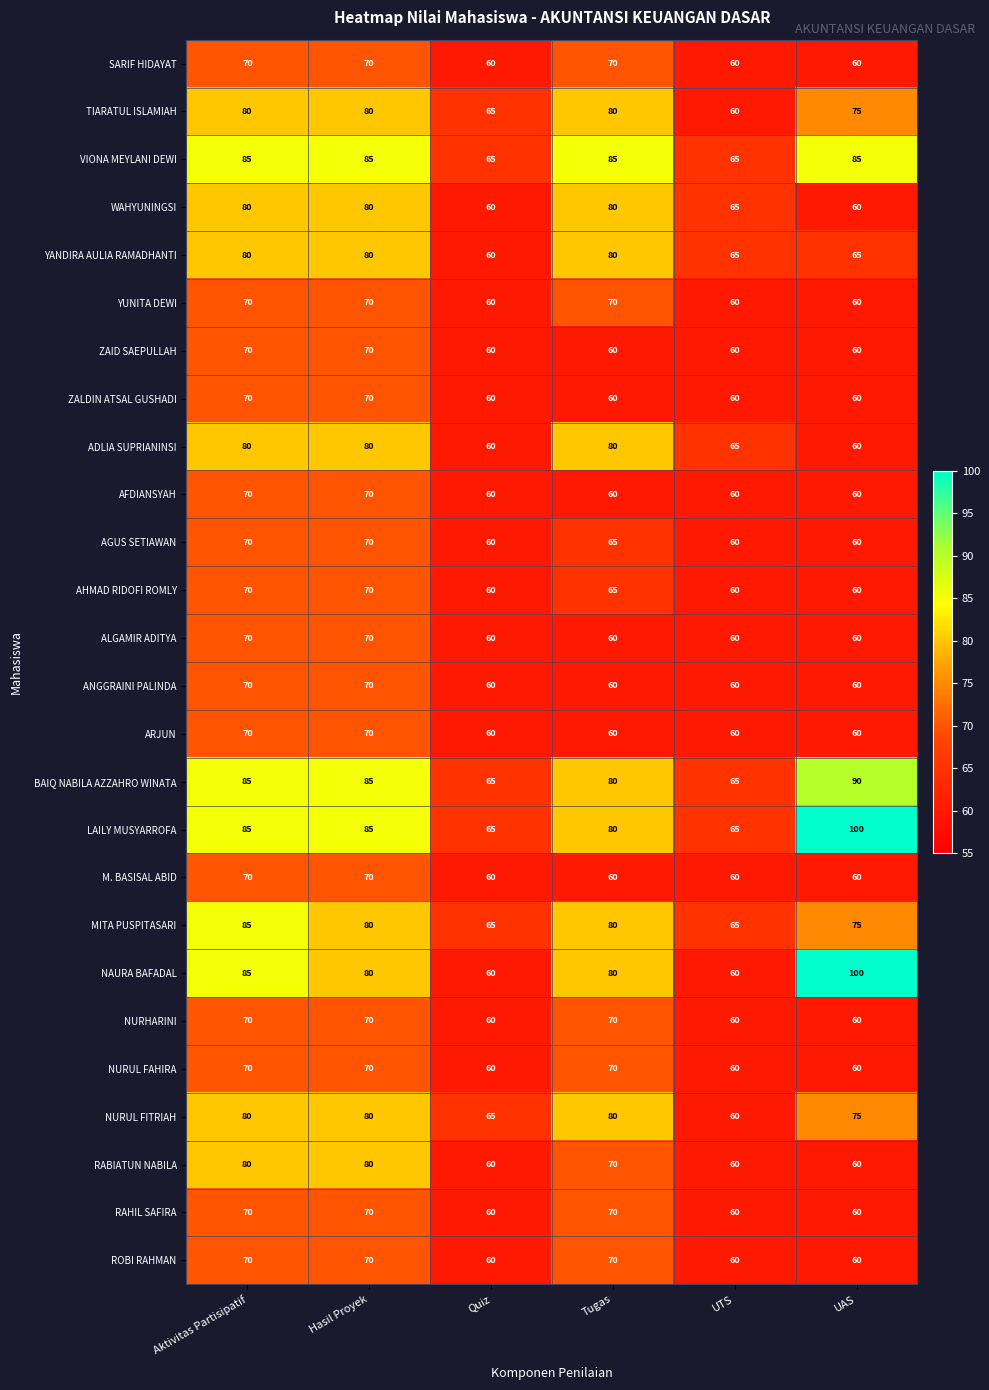

How many data points in NURUL FITRIAH are less than 80?

3